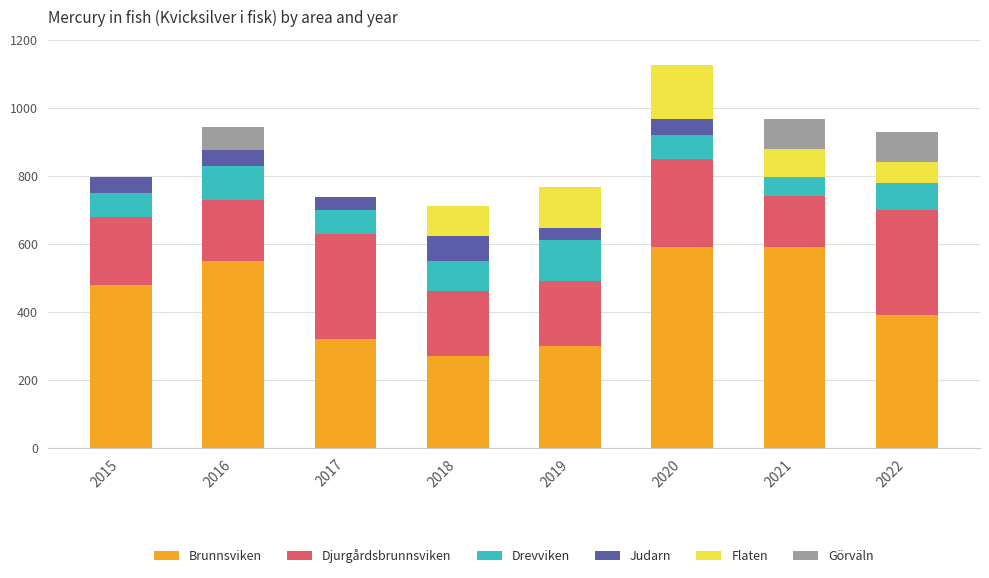

What is the maximum value for Brunnsviken?

590